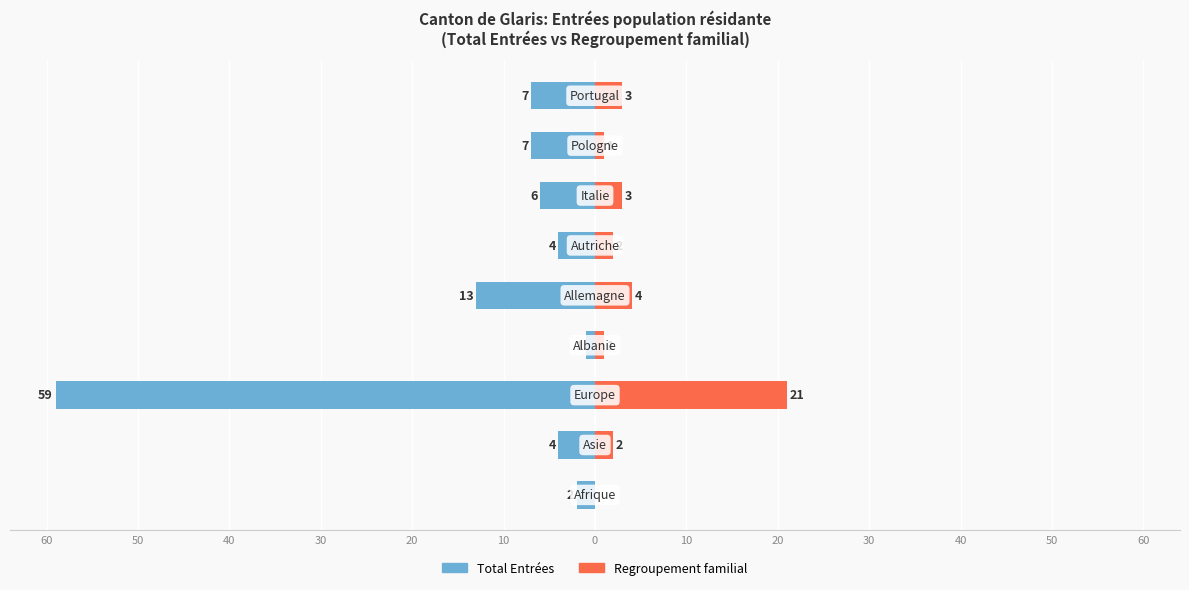

How many series are shown in this chart?

2